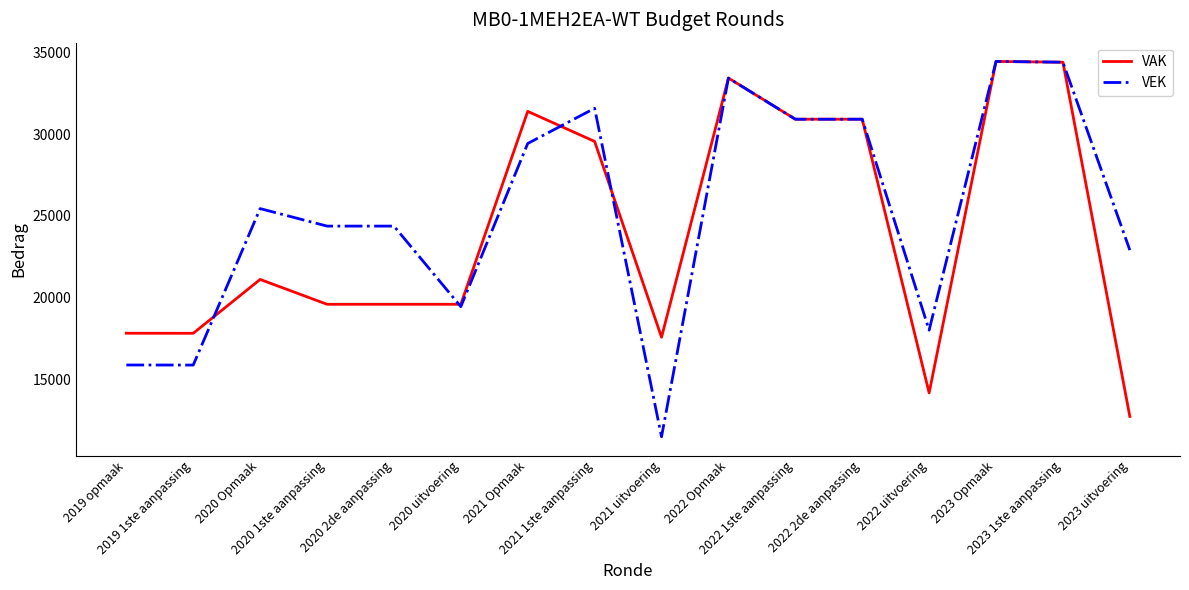

List the series in order of their overall mean, highest first.

VEK, VAK